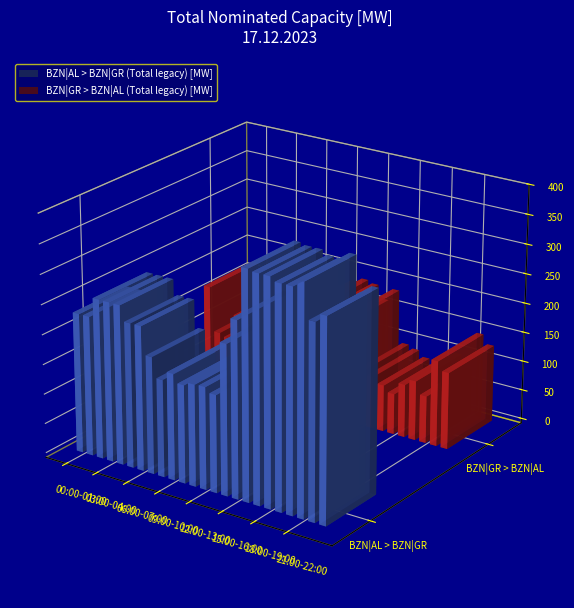

What is the label of the 7th bar from the right?

17:00-18:00